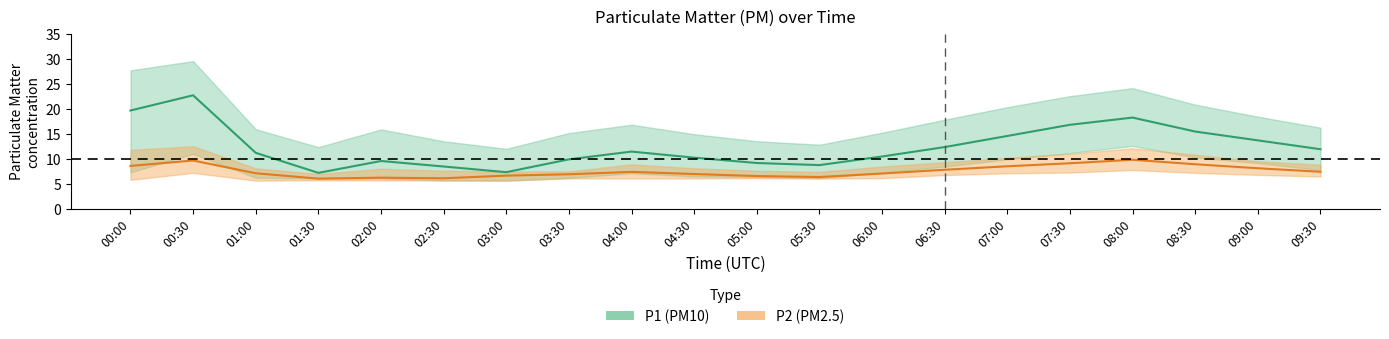

Reading left to right, transcribe all the data shown in this chart.

P1: 00:00=19.6	00:30=22.7	01:00=11.2	01:30=7.2	02:00=9.6	02:30=8.4	03:00=7.3	03:30=9.9	04:00=11.4	04:30=10.2	05:00=9.2	05:30=8.7	06:00=10.4	06:30=12.3	07:00=14.6	07:30=16.8	08:00=18.2	08:30=15.4	09:00=13.7	09:30=11.9
P1_upper: 00:00=27.6	00:30=29.5	01:00=15.9	01:30=12.3	02:00=15.8	02:30=13.5	03:00=12.0	03:30=15.1	04:00=16.8	04:30=14.9	05:00=13.5	05:30=12.8	06:00=15.2	06:30=17.8	07:00=20.3	07:30=22.5	08:00=24.1	08:30=20.8	09:00=18.4	09:30=16.2
P1_lower: 00:00=7.3	00:30=11.0	01:00=6.2	01:30=6.0	02:00=6.1	02:30=5.7	03:00=5.6	03:30=6.2	04:00=7.1	04:30=6.5	05:00=6.3	05:30=6.1	06:00=7.2	06:30=8.4	07:00=9.9	07:30=11.1	08:00=12.6	08:30=10.2	09:00=9.1	09:30=7.8
P2: 00:00=8.6	00:30=9.7	01:00=7.1	01:30=6.0	02:00=6.2	02:30=6.1	03:00=6.6	03:30=6.9	04:00=7.4	04:30=7.0	05:00=6.5	05:30=6.3	06:00=7.0	06:30=7.8	07:00=8.5	07:30=9.1	08:00=9.8	08:30=8.9	09:00=8.1	09:30=7.4
P2_upper: 00:00=11.8	00:30=12.5	01:00=8.1	01:30=7.0	02:00=8.0	02:30=7.6	03:00=7.5	03:30=7.5	04:00=8.9	04:30=8.1	05:00=7.6	05:30=7.4	06:00=8.4	06:30=9.3	07:00=10.2	07:30=11.0	08:00=12.1	08:30=10.8	09:00=9.5	09:30=8.8
P2_lower: 00:00=5.8	00:30=7.2	01:00=5.6	01:30=5.7	02:00=5.7	02:30=5.6	03:00=5.6	03:30=6.1	04:00=6.1	04:30=6.1	05:00=6.1	05:30=6.0	06:00=6.1	06:30=6.8	07:00=7.1	07:30=7.2	08:00=7.8	08:30=7.2	09:00=6.8	09:30=6.5